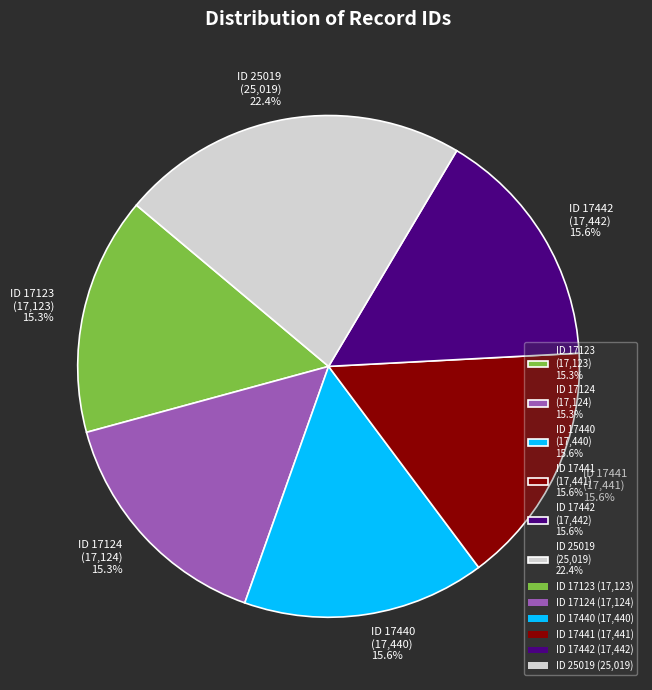

Do ID 17442 (17,442) 15.6% and ID 17441 (17,441) 15.6% together represent more than half of the pie?

No